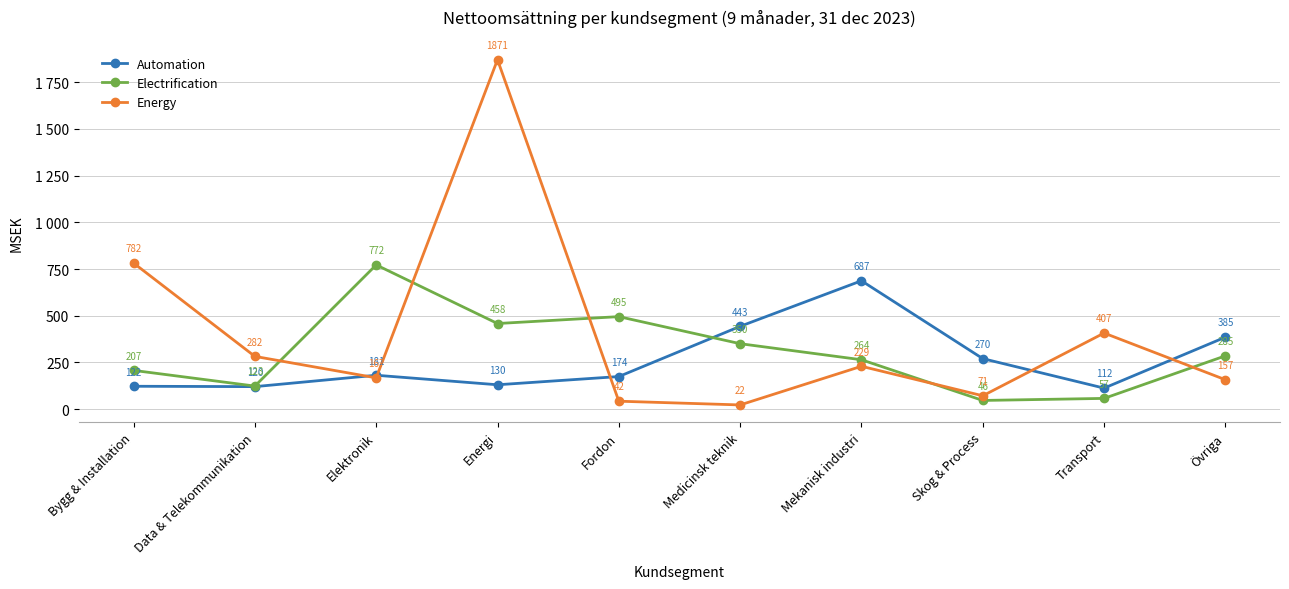

True or false: Energy and Automation cross at least once.

True